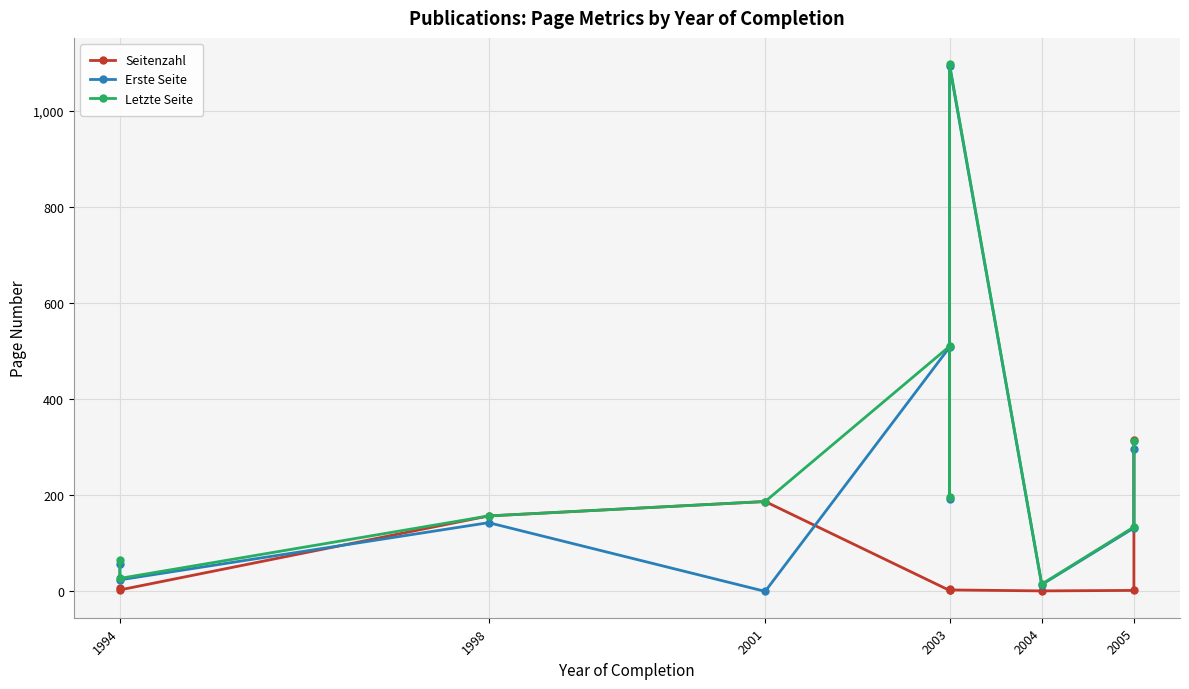

How many categories are shown in the chart?

10